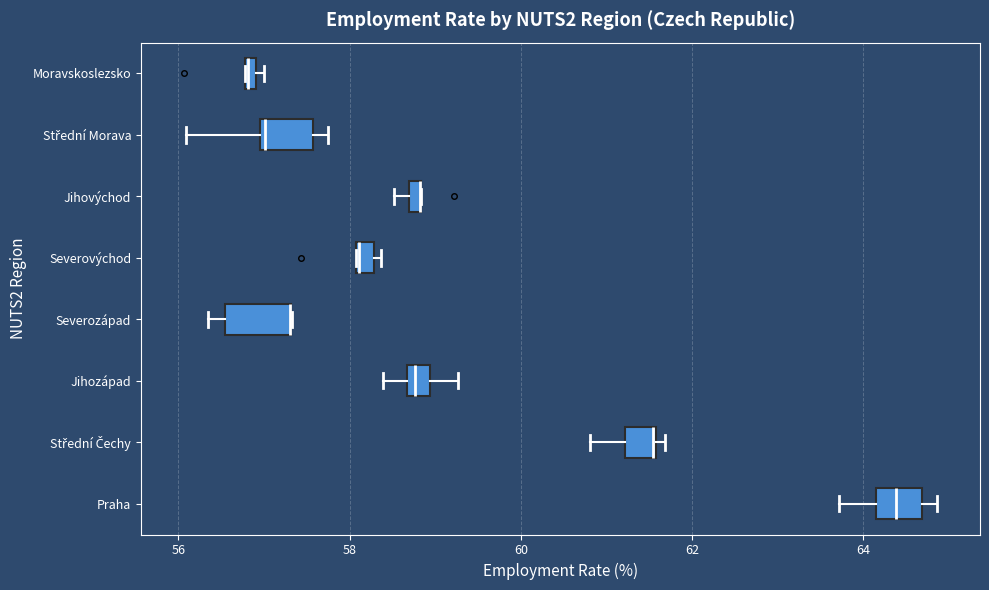

Where is the right edge of the box for Praha on the x-axis? The values are not printed on the chart, so give them approximately, as read against the axis.

64.6